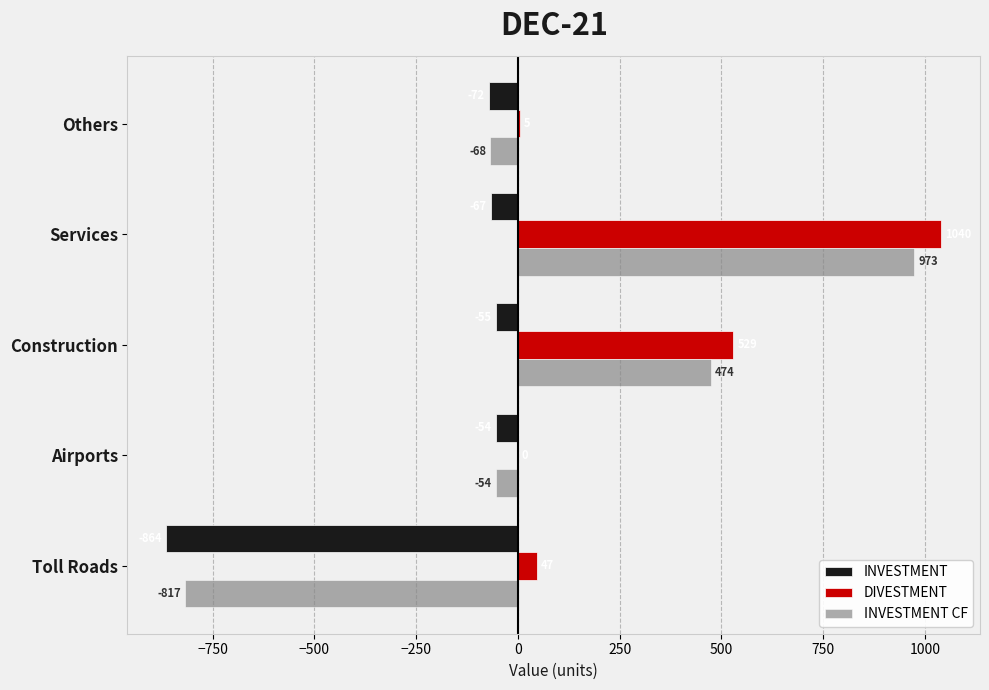

What is the sum of the INVESTMENT values at Services and Construction?

-122